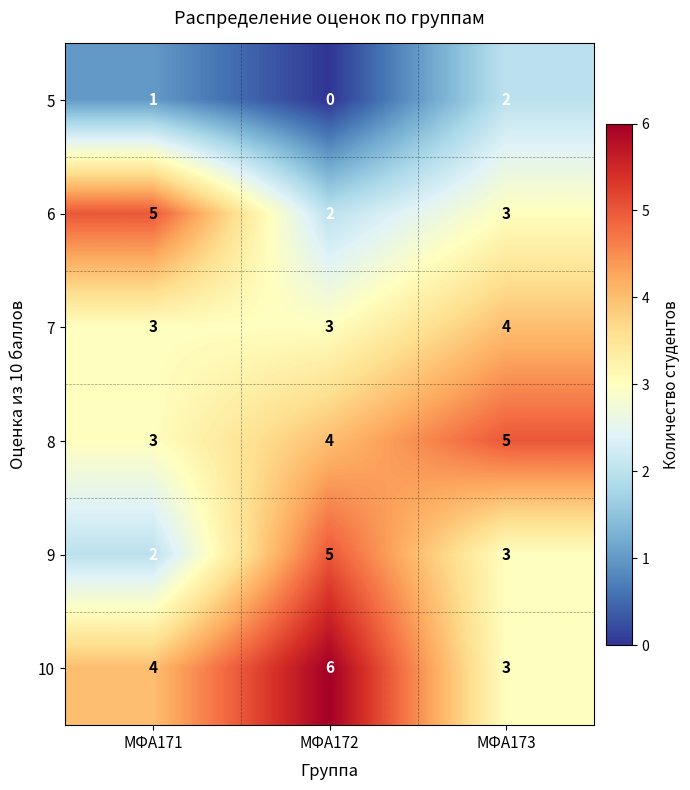

Reading left to right, transcribe all the data shown in this chart.

5: МФА171=1	МФА172=0	МФА173=2
6: МФА171=5	МФА172=2	МФА173=3
7: МФА171=3	МФА172=3	МФА173=4
8: МФА171=3	МФА172=4	МФА173=5
9: МФА171=2	МФА172=5	МФА173=3
10: МФА171=4	МФА172=6	МФА173=3